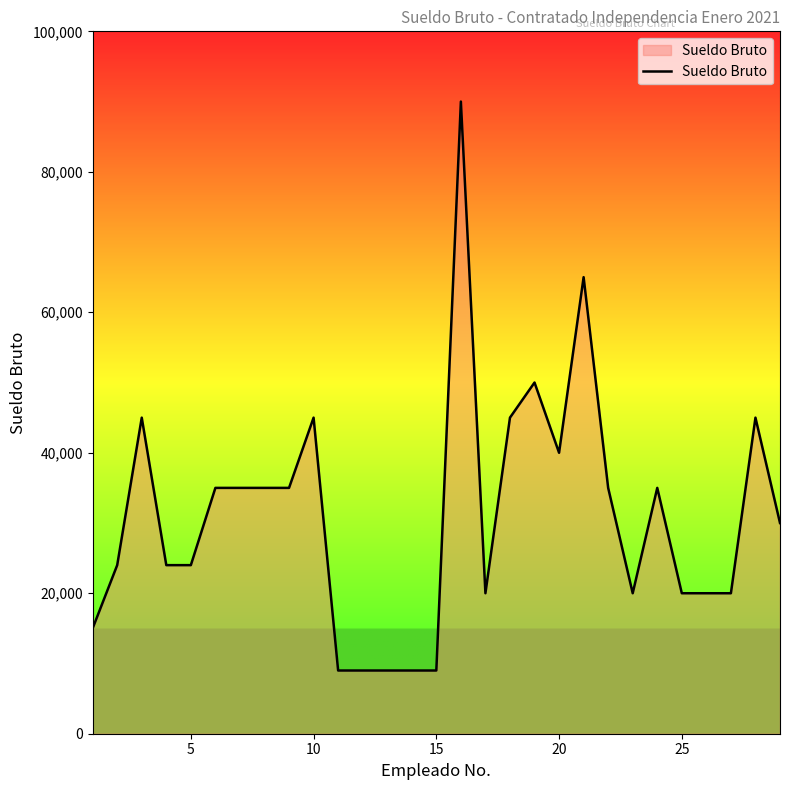

What is the difference between the maximum and minimum values?

81000